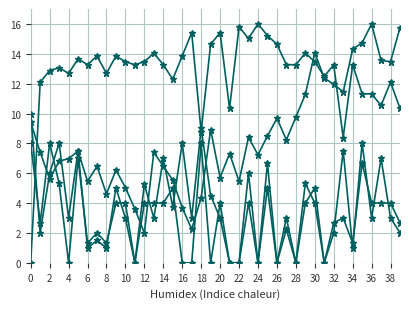

The value of PMS_P1 at 26 is 2.0. True or false?

False